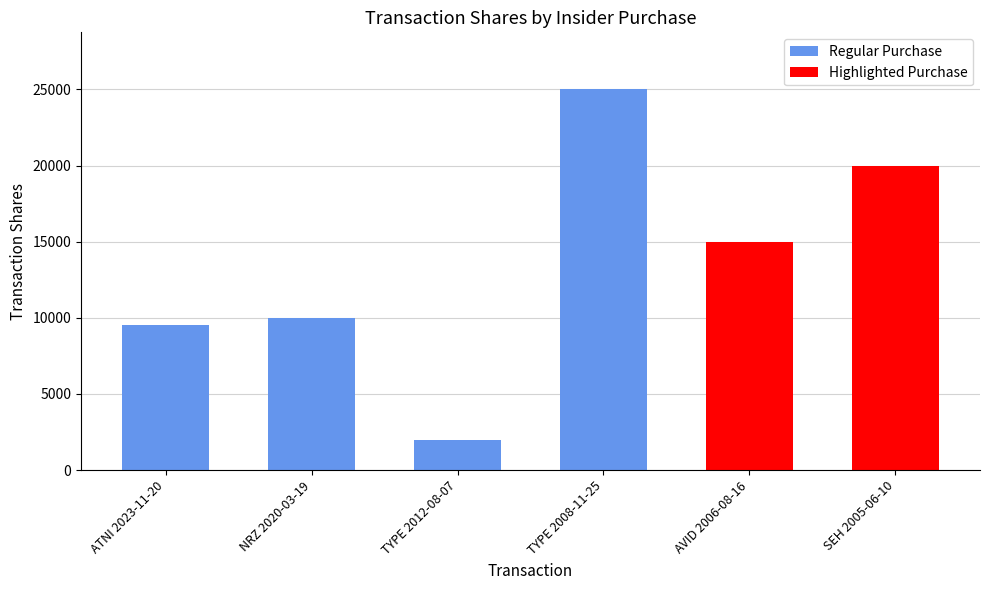

Where does the data first go above 15000?

TYPE 2008-11-25